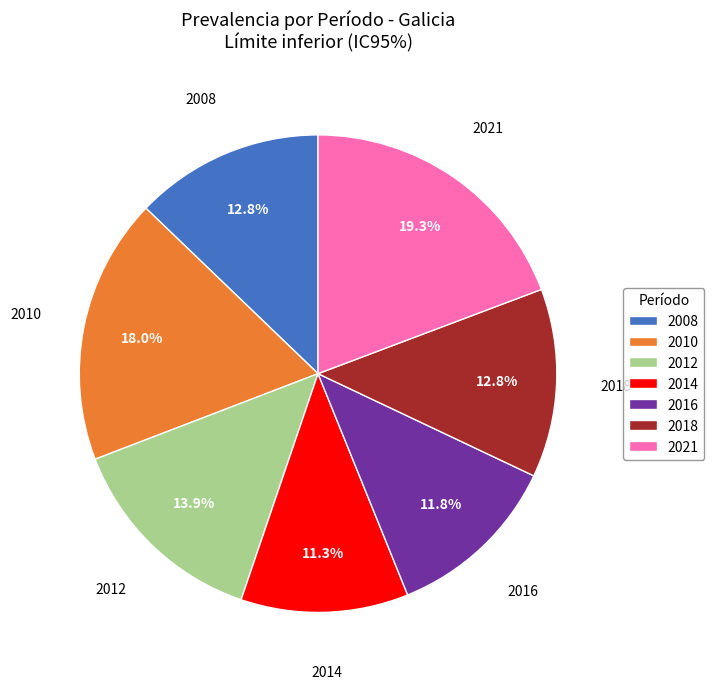

To the nearest percent, what is the difference between the largest and smallest slice percentages?

8%